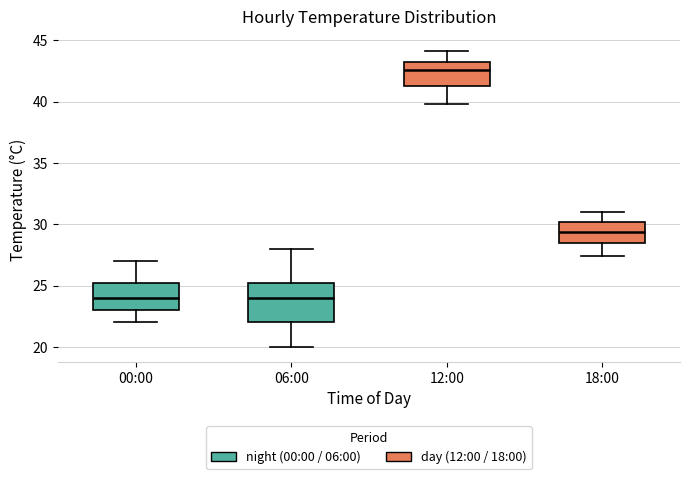

Where does the upper whisker of the box for 06:00 end on the y-axis? The values are not printed on the chart, so give them approximately, as read against the axis.

28.0